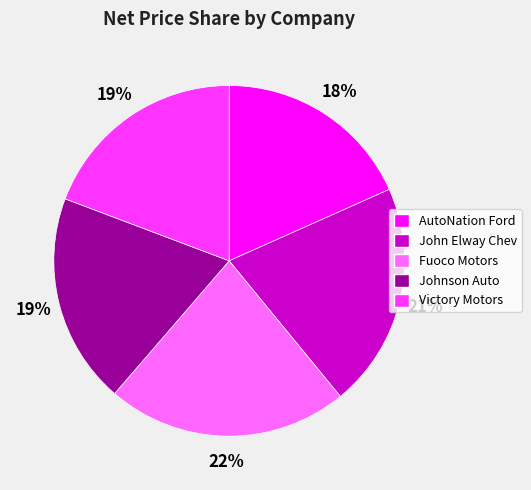

To the nearest percent, what percentage of the pie is AutoNation Ford?

18%